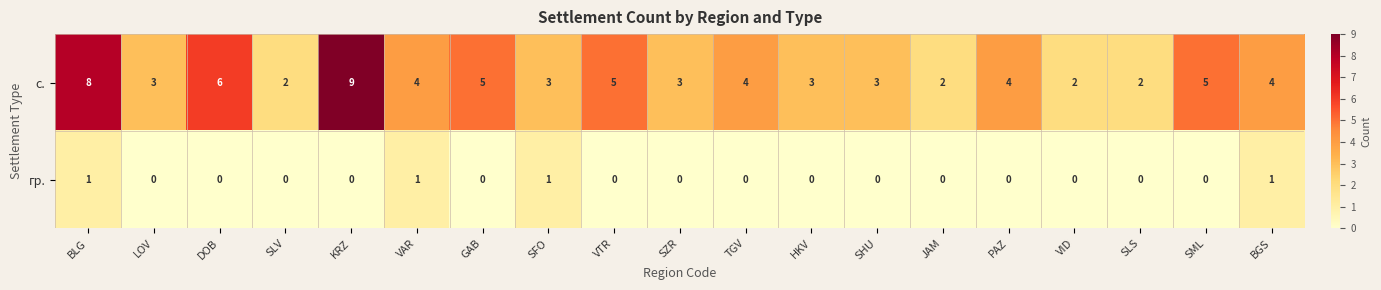

How many гр. values are between 0 and 1?

19